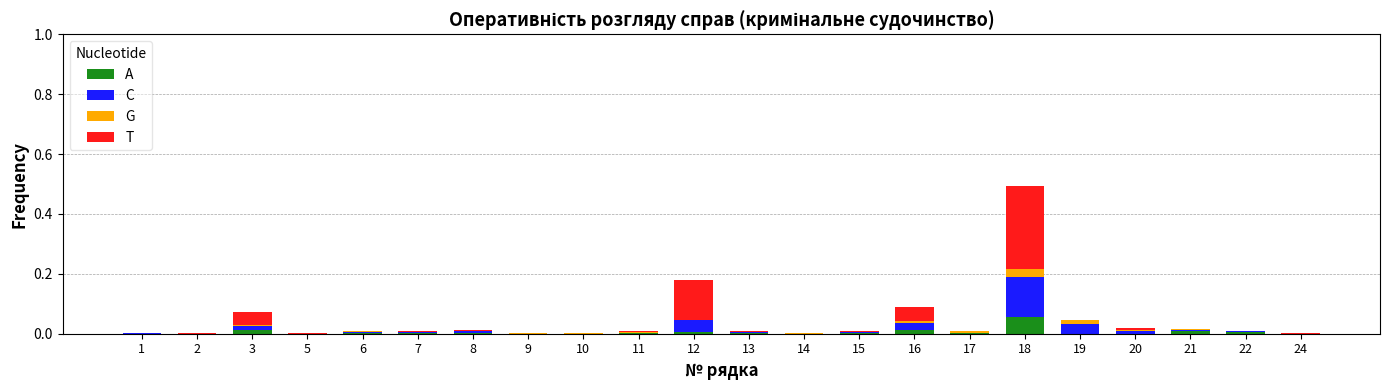

At which category is the sum across all series the highest?

18